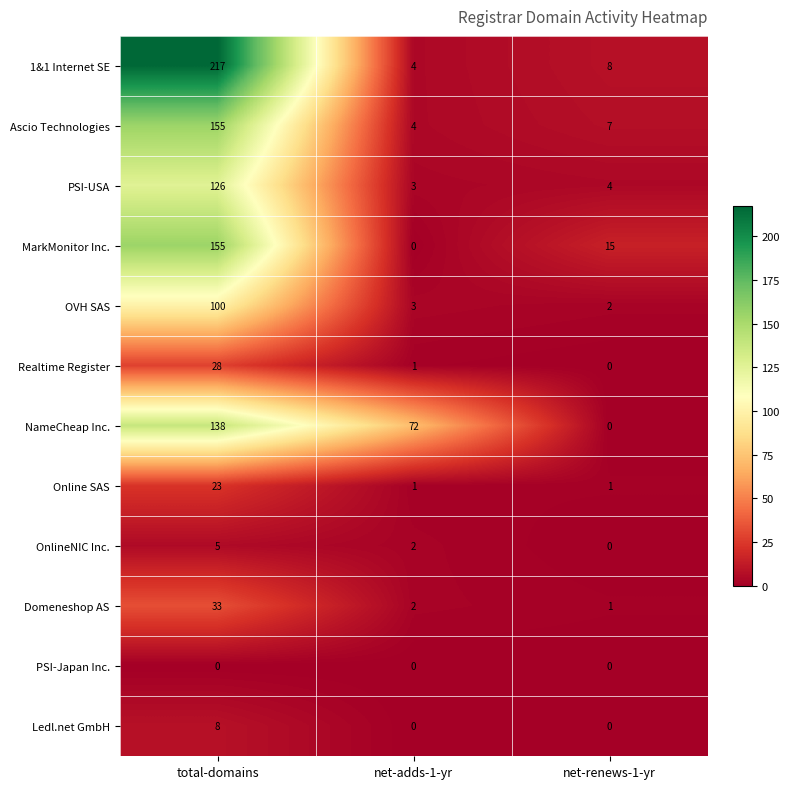

Rank the categories by Ascio Technologies value from lowest to highest.

net-adds-1-yr, net-renews-1-yr, total-domains